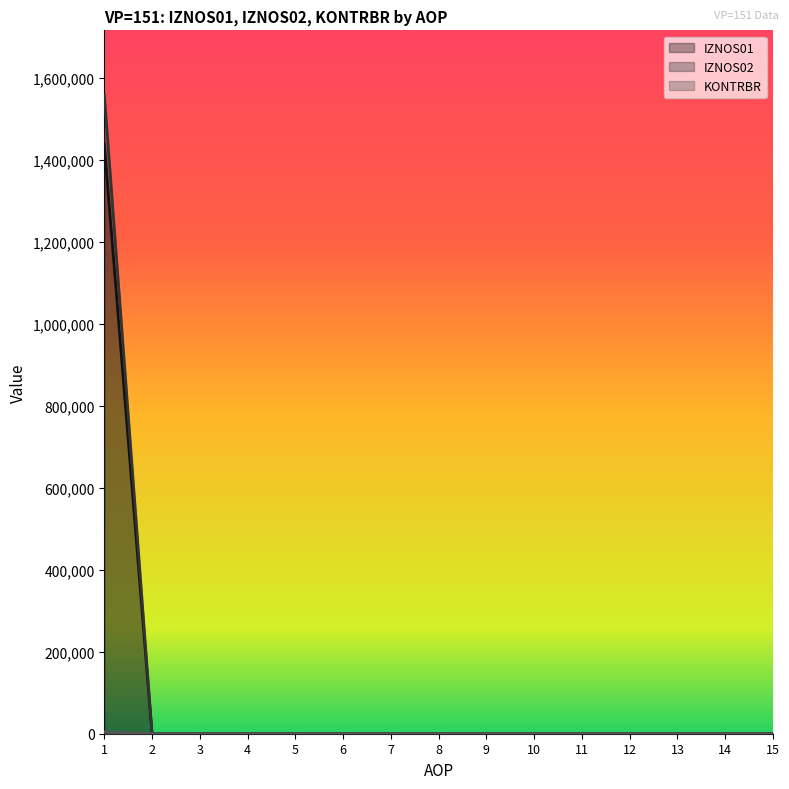

What are all the series names shown in the legend?

IZNOS01, IZNOS02, KONTRBR